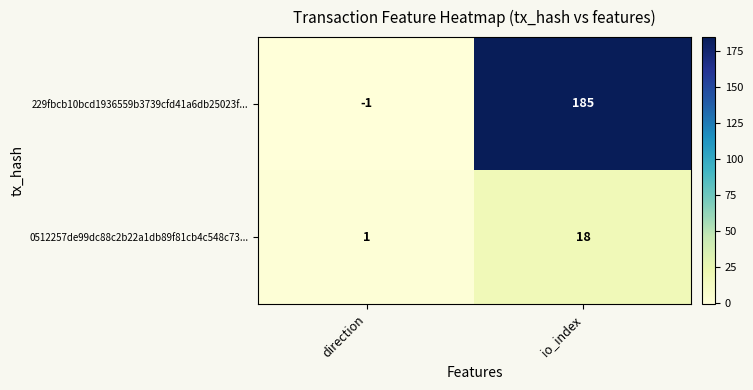

What is the total value across all series at io_index?

203